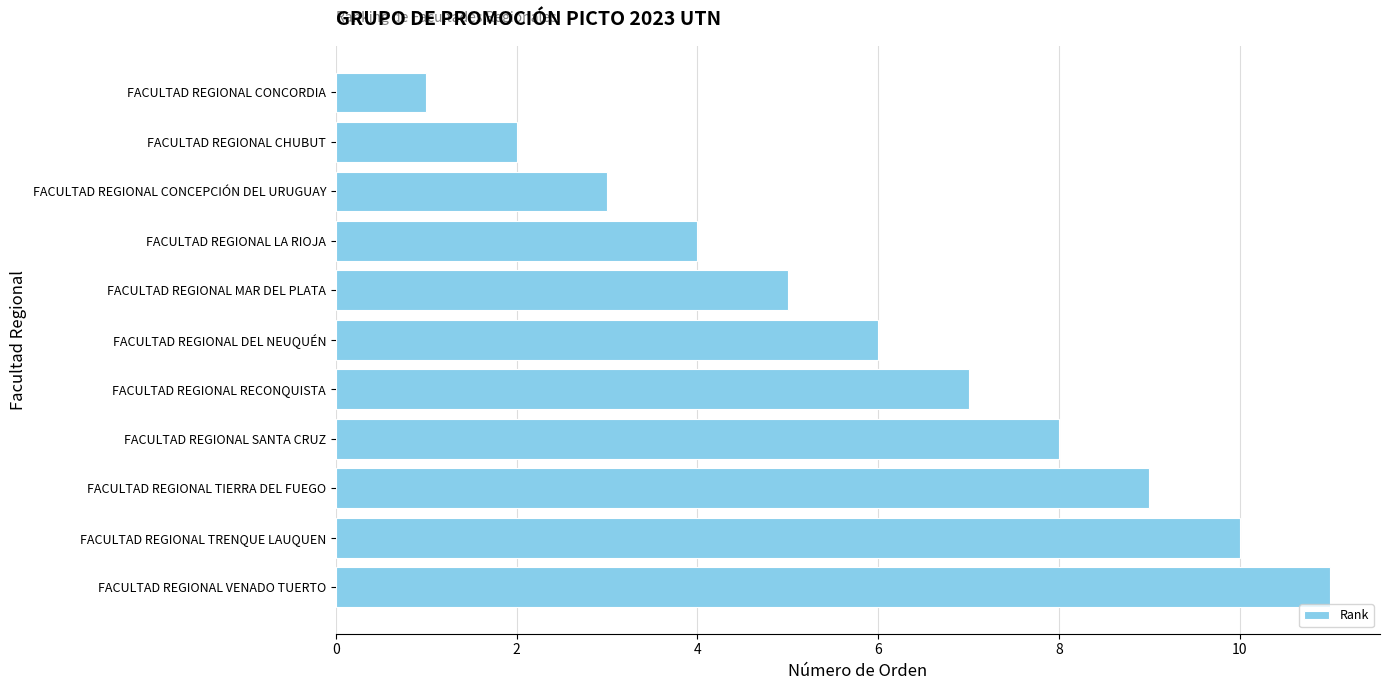

Rank the categories by value from lowest to highest.

FACULTAD REGIONAL CONCORDIA, FACULTAD REGIONAL CHUBUT, FACULTAD REGIONAL CONCEPCIÓN DEL URUGUAY, FACULTAD REGIONAL LA RIOJA, FACULTAD REGIONAL MAR DEL PLATA, FACULTAD REGIONAL DEL NEUQUÉN, FACULTAD REGIONAL RECONQUISTA, FACULTAD REGIONAL SANTA CRUZ, FACULTAD REGIONAL TIERRA DEL FUEGO, FACULTAD REGIONAL TRENQUE LAUQUEN, FACULTAD REGIONAL VENADO TUERTO